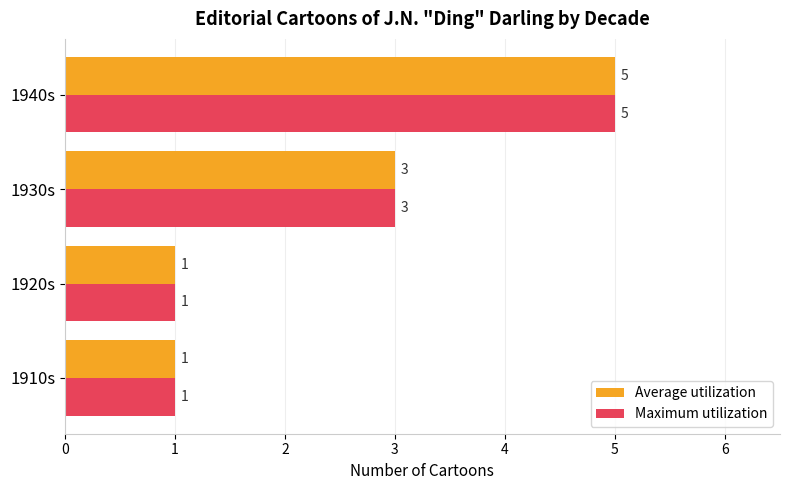

The value of Average utilization at 1920s is 2. True or false?

False